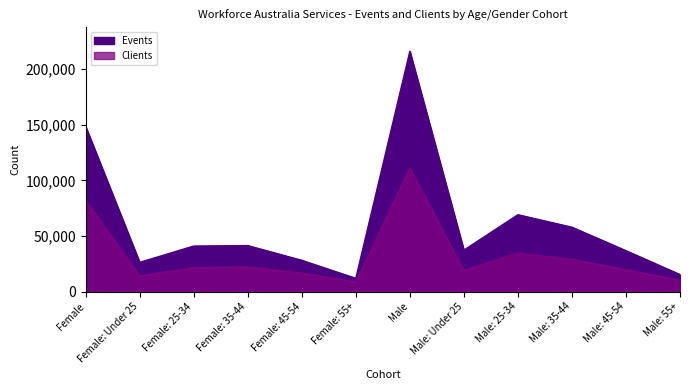

How many lines are shown in the chart?

2